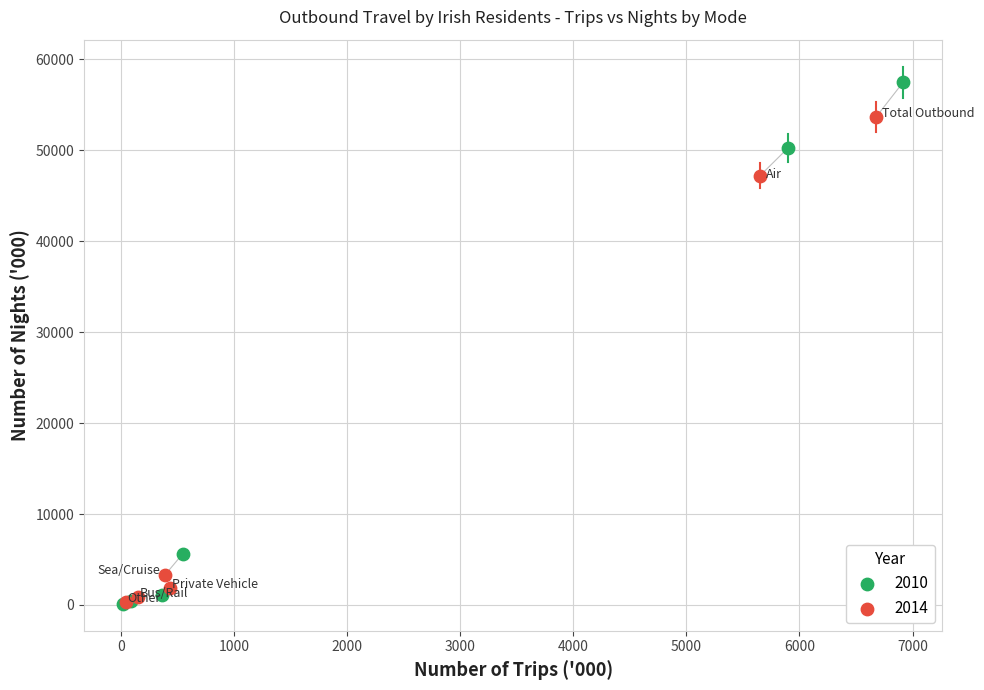

Which series reaches the maximum Y coordinate?

2010